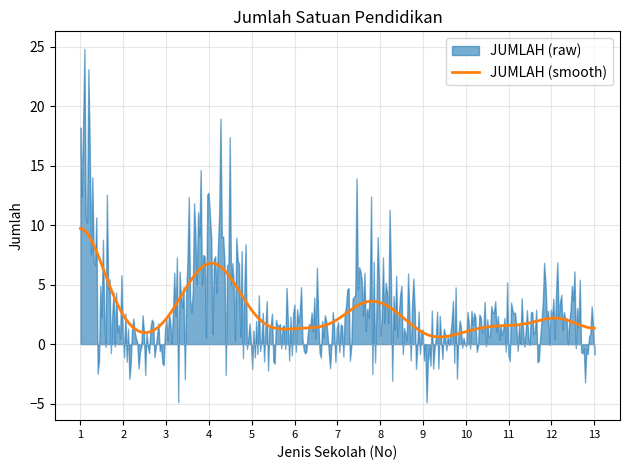

The value at SMA NEGERI is 0. True or false?

False